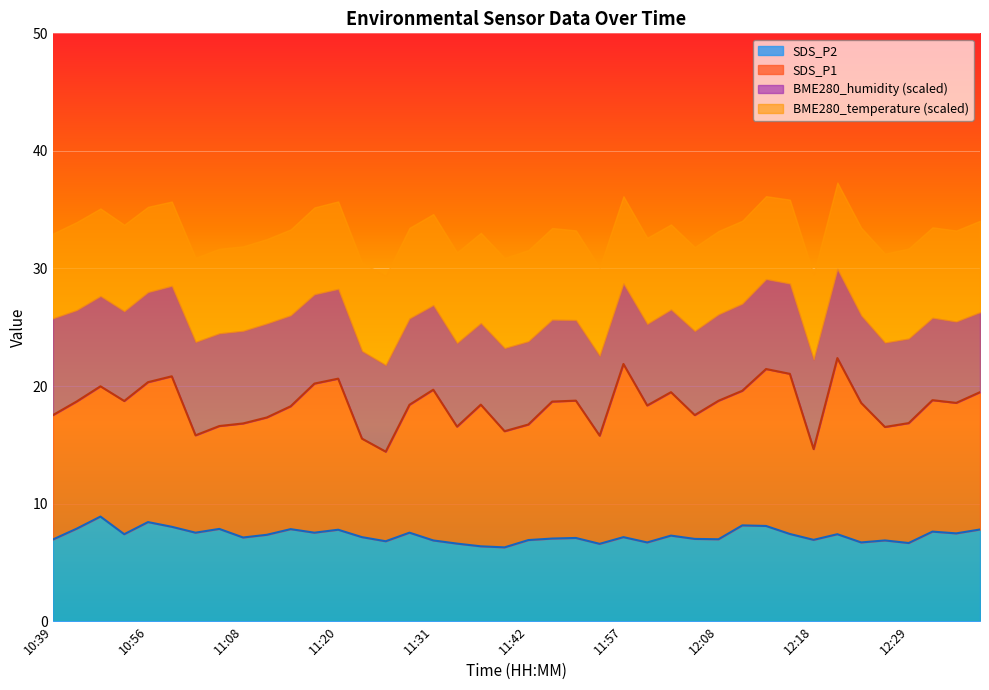

What is the label of the 28th point from the left?

12:05